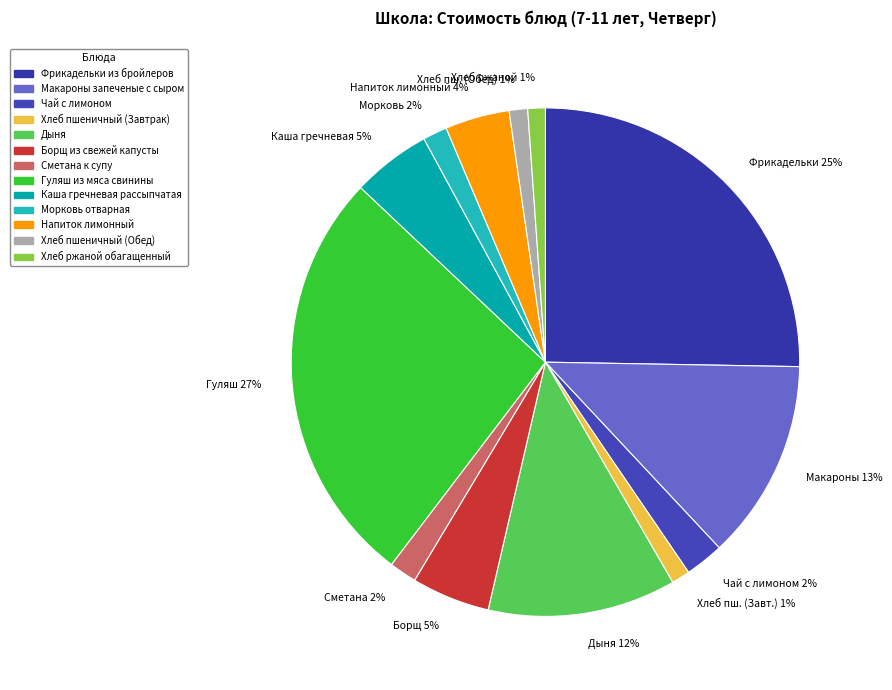

Combined, do Гуляш 27% and Напиток лимонный 4% account for over 50%?

No